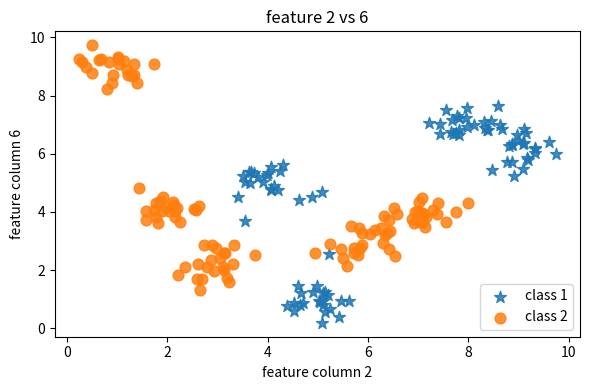

Which series has the widest spread of Y values?

class 2